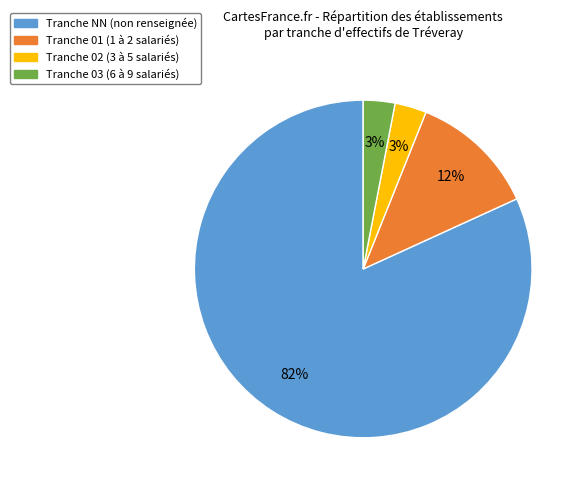

To the nearest percent, what is the difference between the largest and smallest slice percentages?

79%